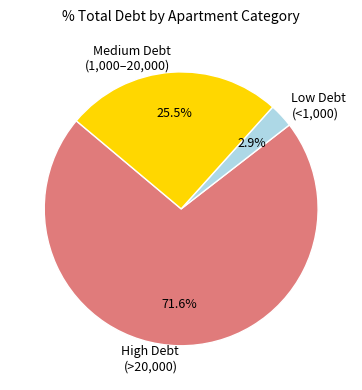

How many slices are in this pie chart?

3